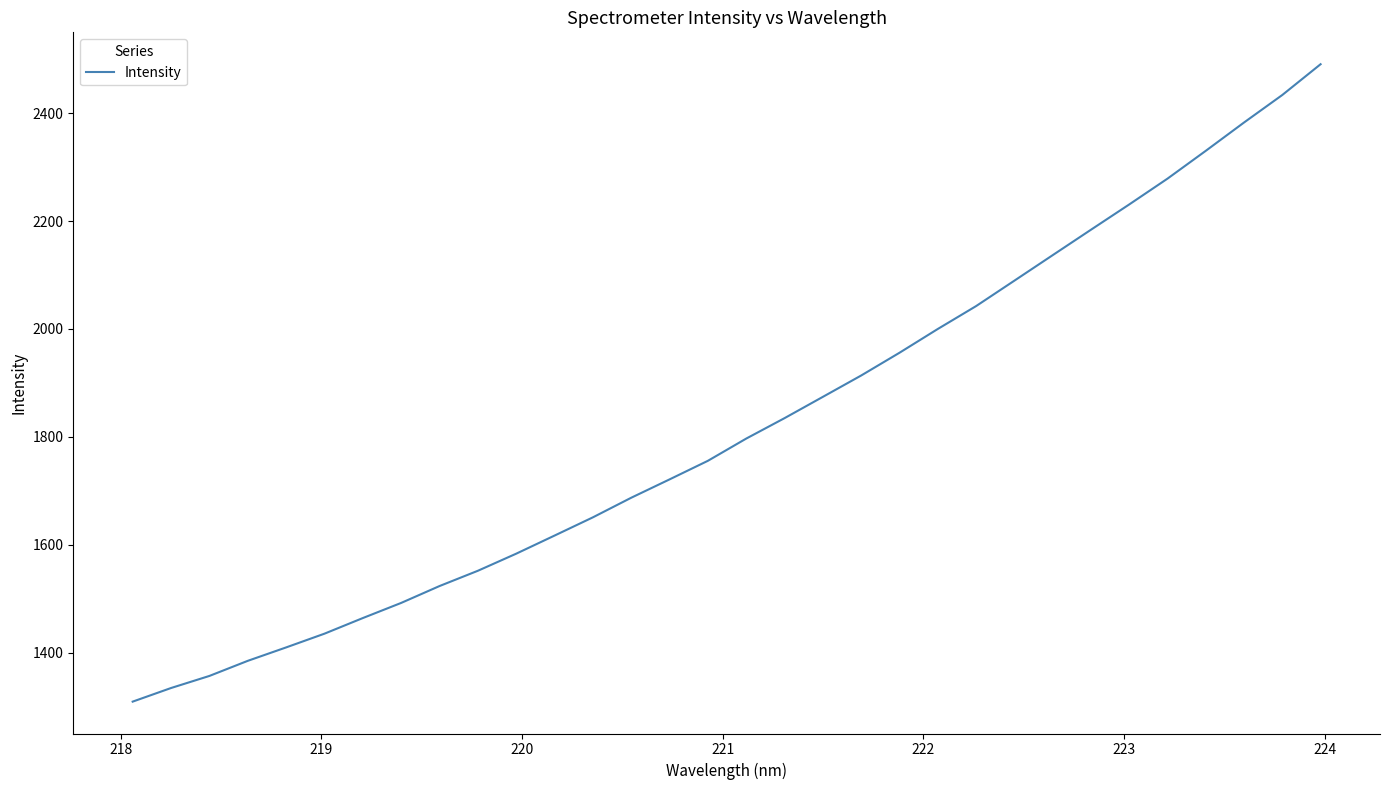

What is the smallest value displayed?

1309.6